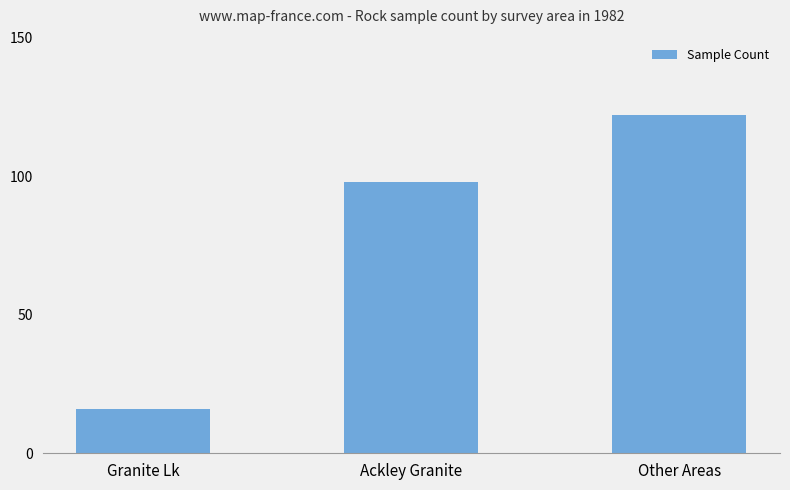

Rank the categories by value from highest to lowest.

Other Areas, Ackley Granite, Granite Lk